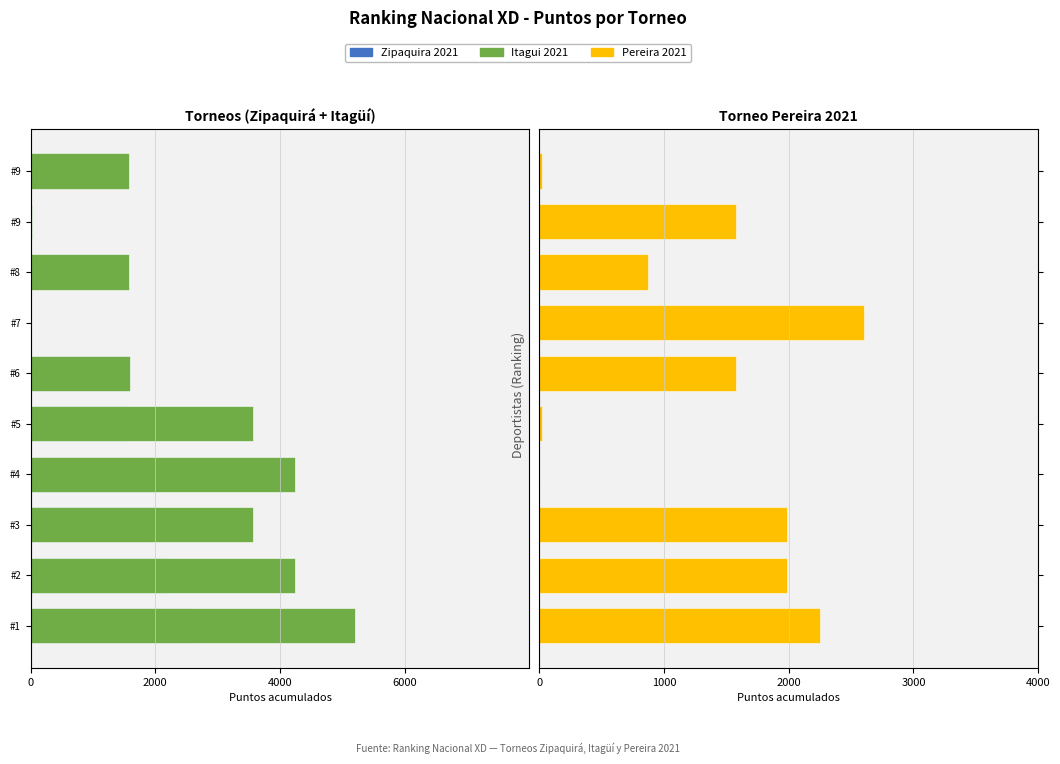

Where does the Zipaquira 2021 series first go above -1580?

#7